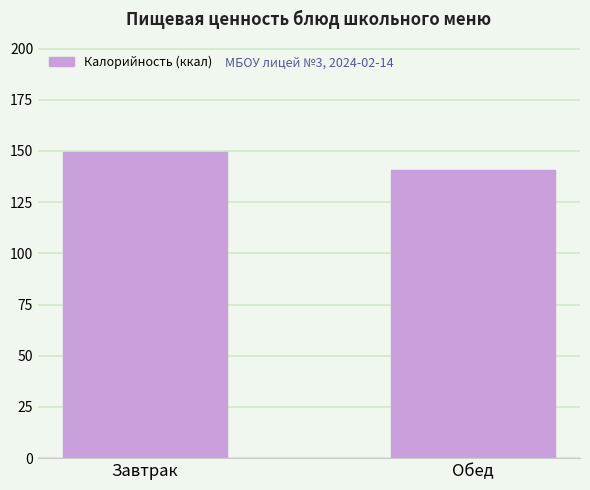

Reading left to right, what are all the values shown in this chart?

Завтрак=149.6	Обед=140.6